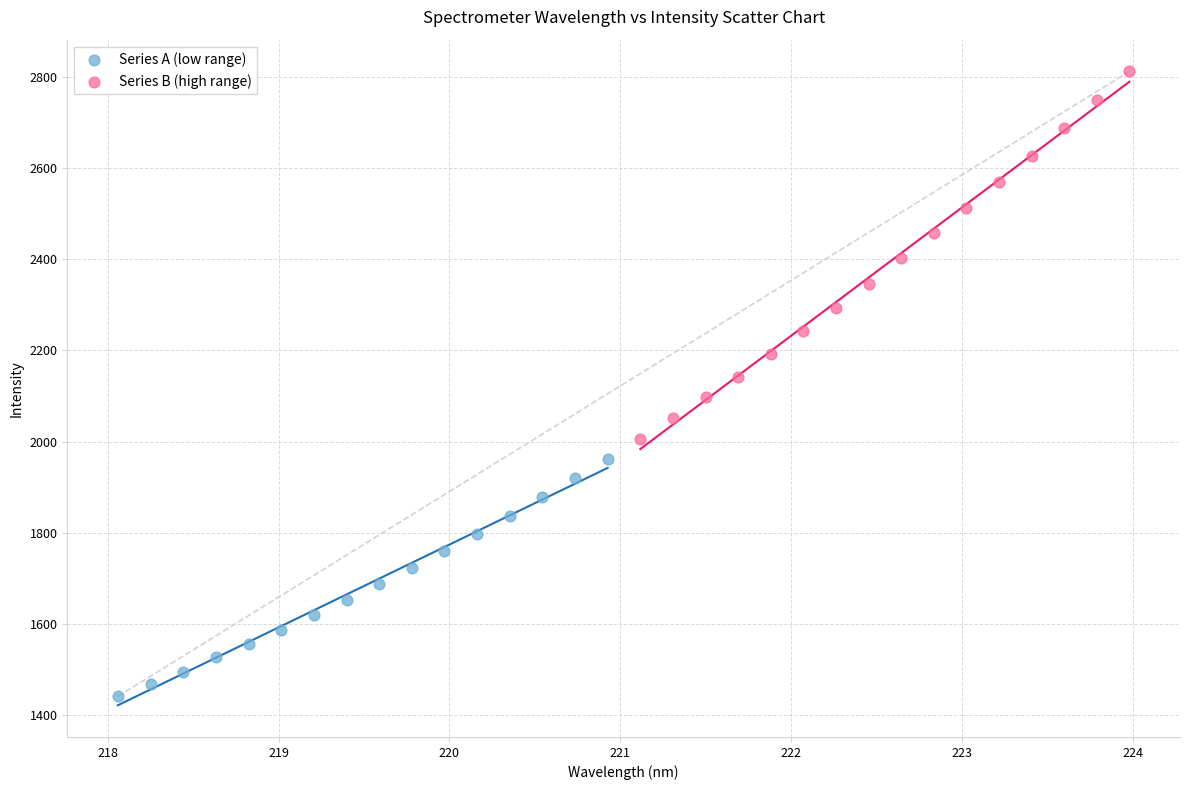

Which series has the largest Y range (max minus min)?

Series B (high range)